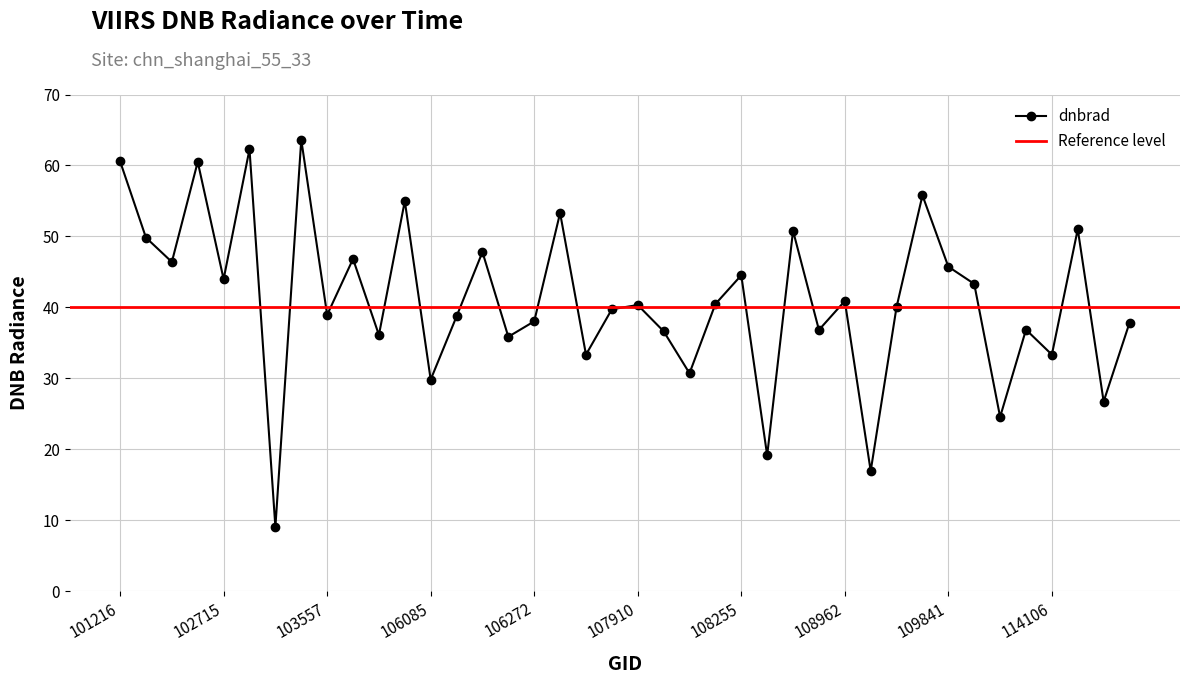

What is the smallest value displayed?

9.0